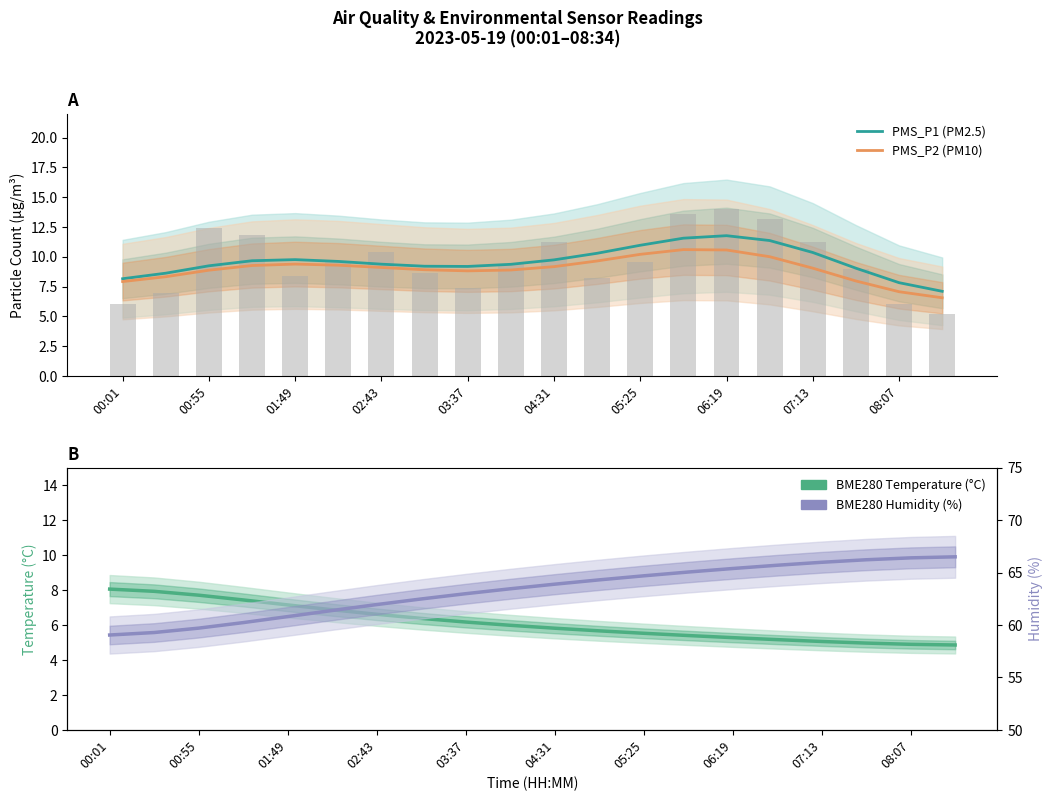

Is it true that PMS_P2 (PM10) equals 14.5 at 06:19?

False